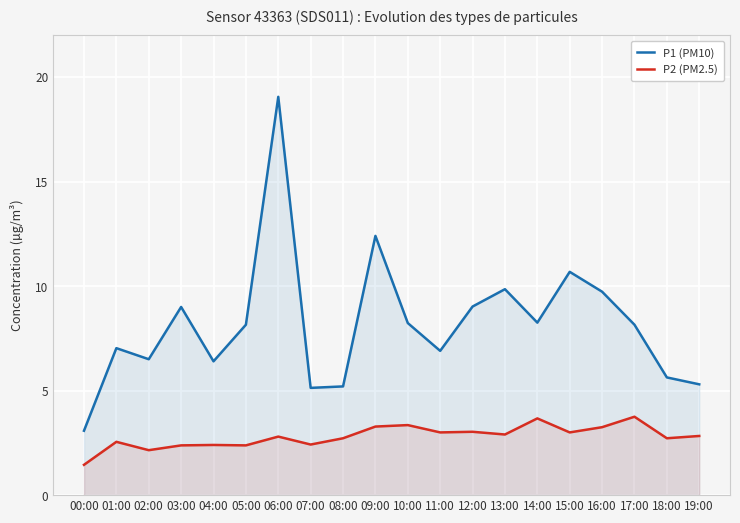

Which category has the highest value in the P2 (PM2.5) series?

17:00